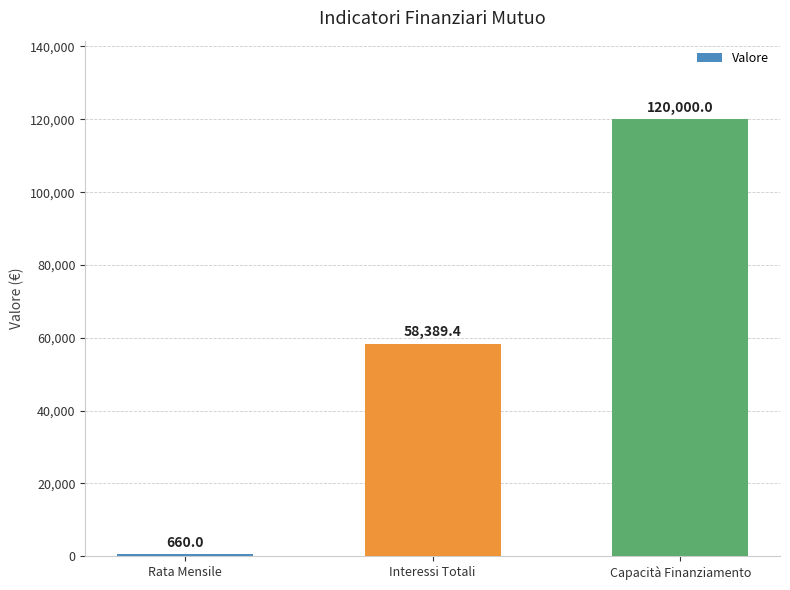

Reading left to right, transcribe all the data shown in this chart.

Rata Mensile=660.0	Interessi Totali=58389.4	Capacità Finanziamento=120000.0